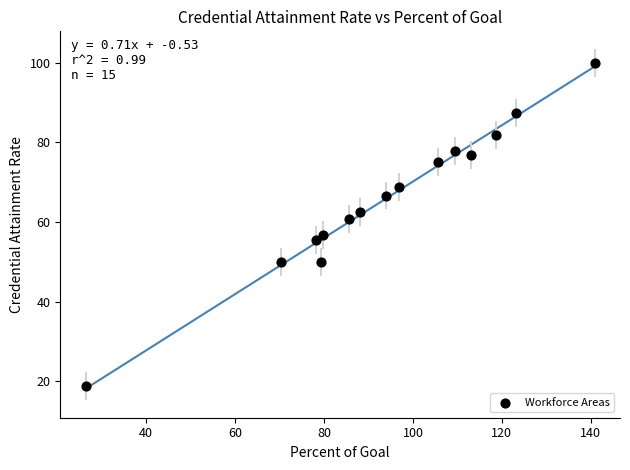

What is the range of X values (max minus min)?

114.4